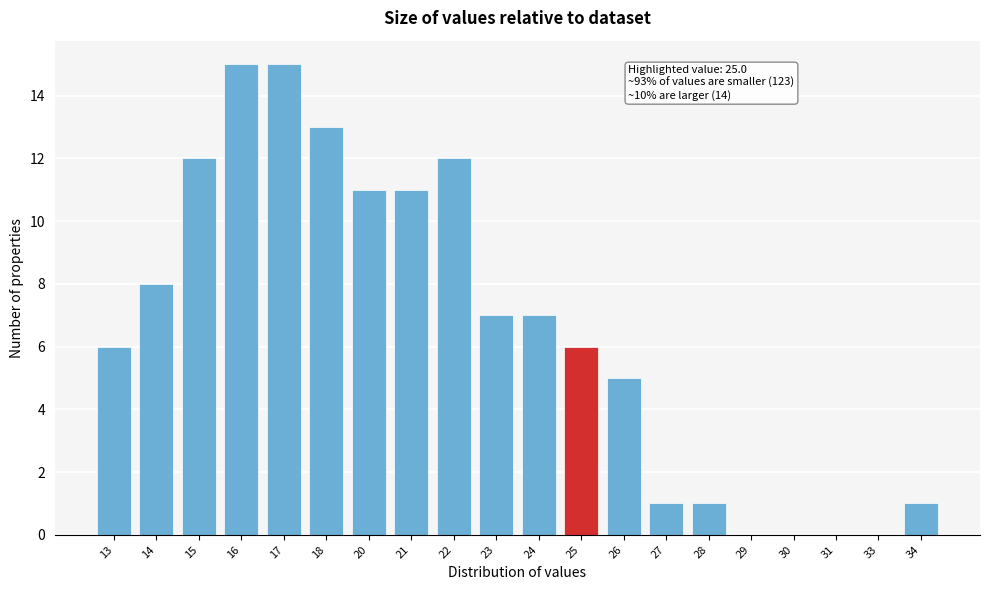

Reading right to left, what are all the values shown in this chart?

34=1	33=0	31=0	30=0	29=0	28=1	27=1	26=5	25=6	24=7	23=7	22=12	21=11	20=11	18=13	17=15	16=15	15=12	14=8	13=6